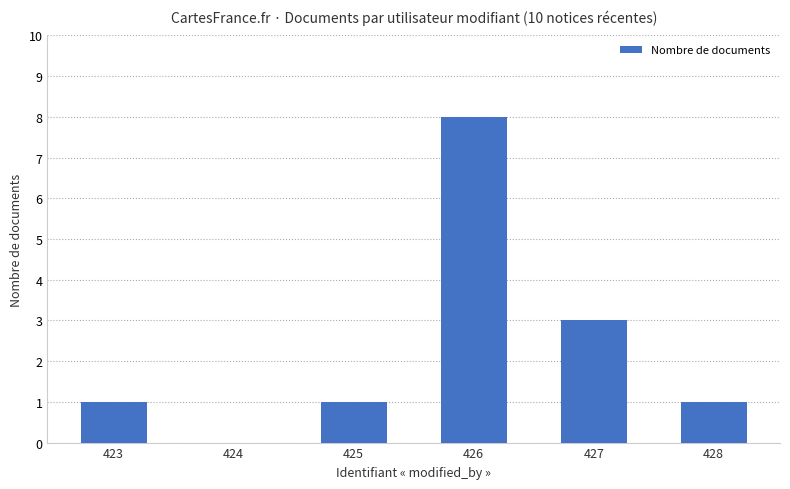

The value at 425 is 1. True or false?

True